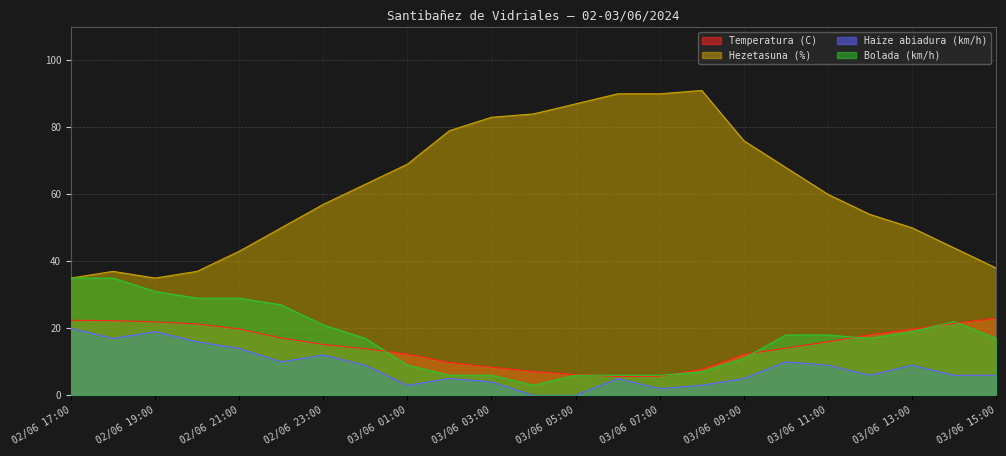

What is the maximum value shown in the chart?

91.0